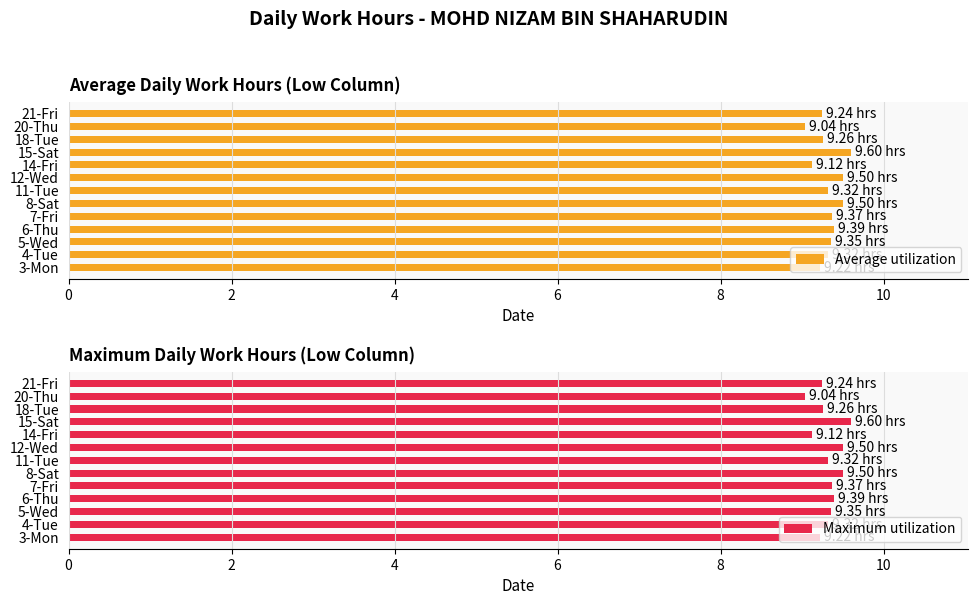

What is the lowest value of the Average utilization series?

9.0